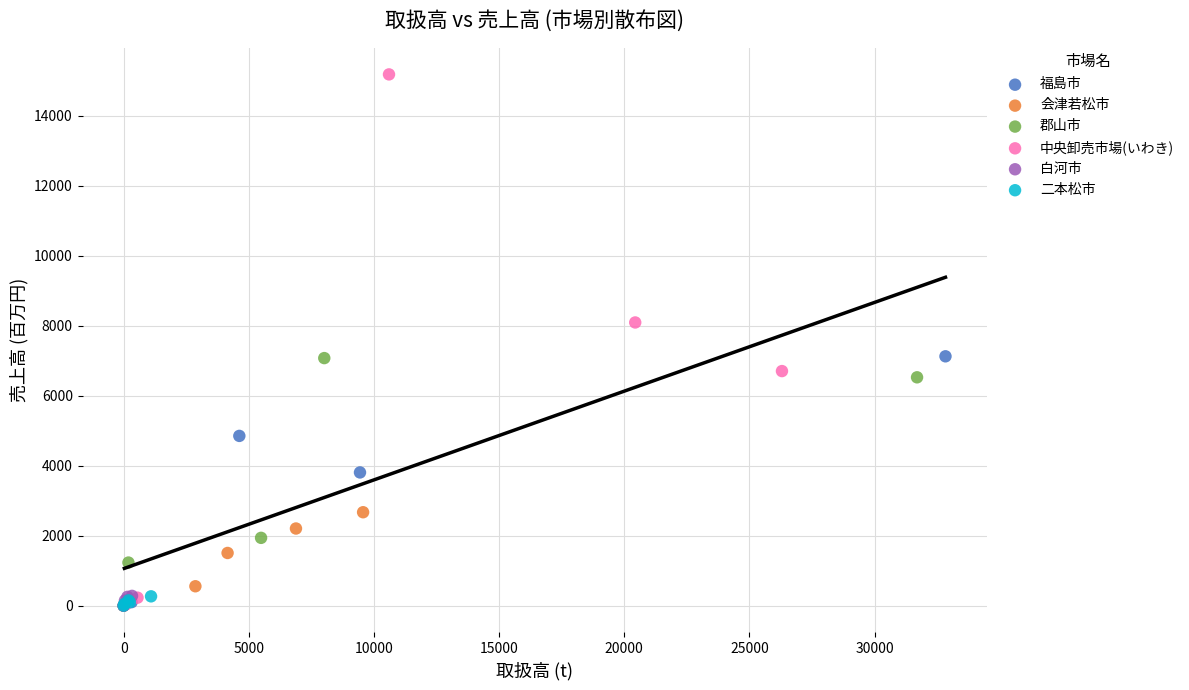

Which series has the widest spread of Y values?

中央卸売市場(いわき)